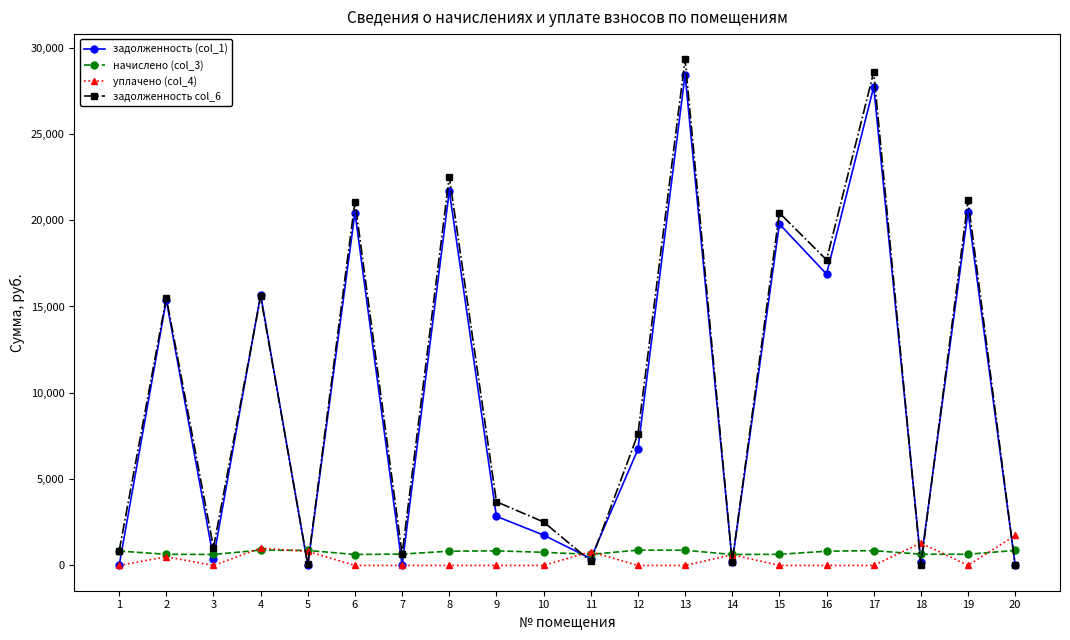

What is the value of the задолженность (col_1) point at the 9th from the left?

2843.6